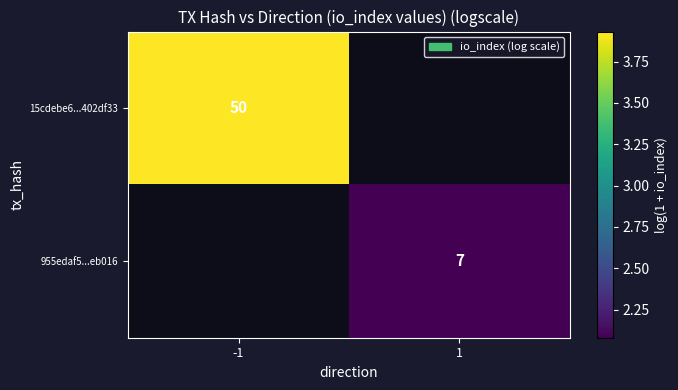

Is the value of 955edaf5...eb016 at 1 greater than the value of 15cdebe6...402df33 at -1?

No